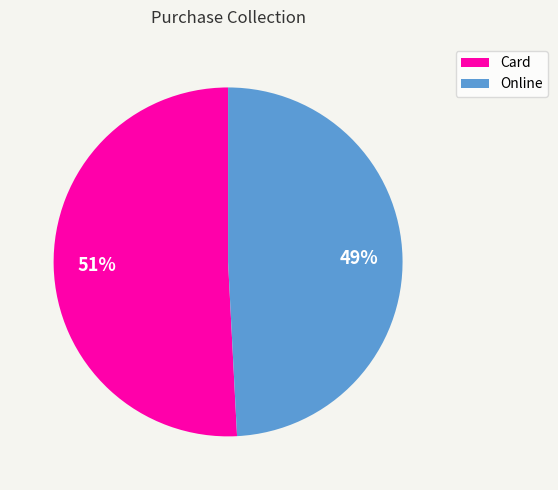

Which slice is the smallest?

Online